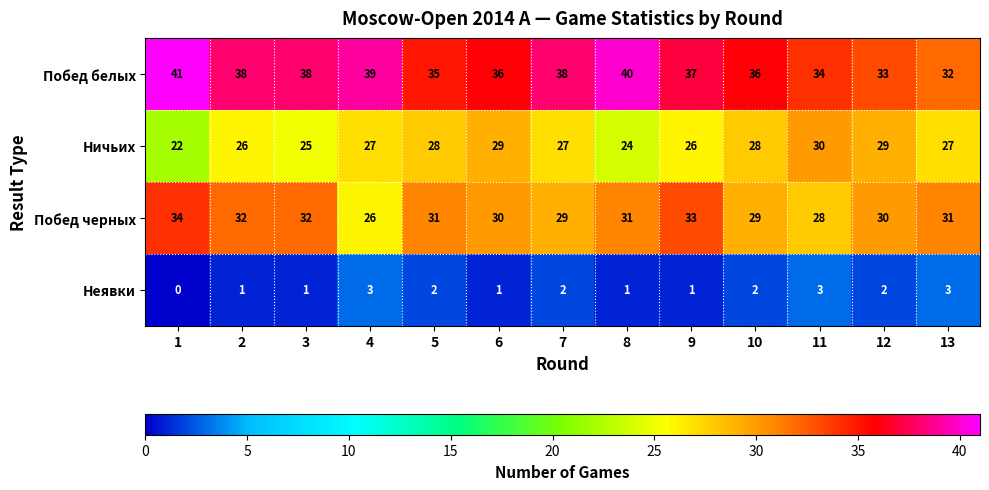

At how many categories does at least one series exceed 28?

13